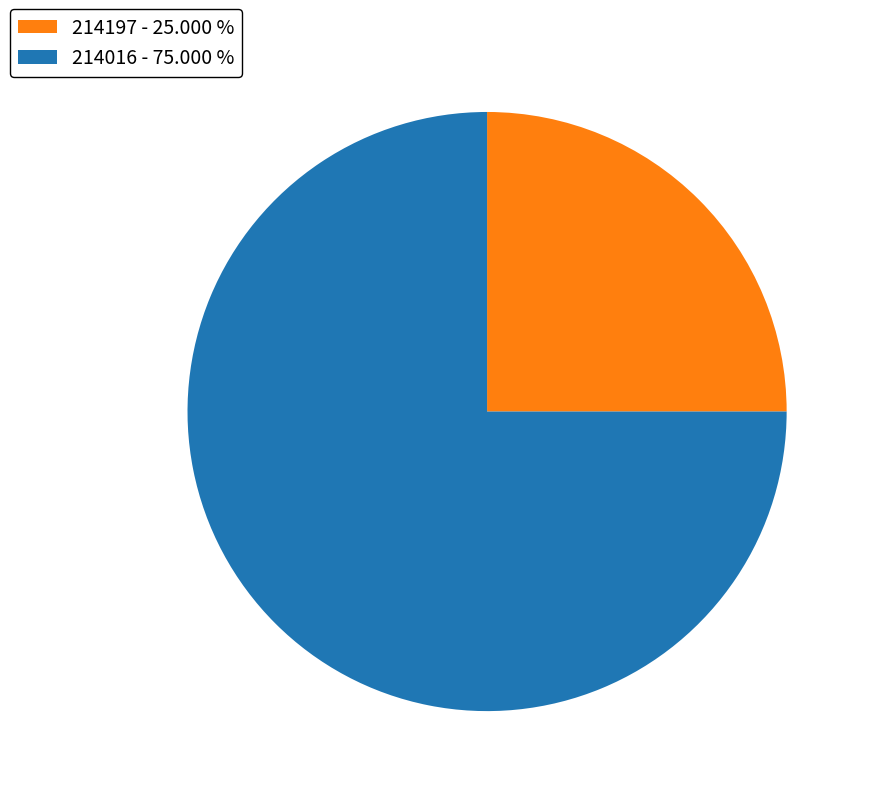

What is the ratio of the value at 214016 to the value at 214197?

3.0